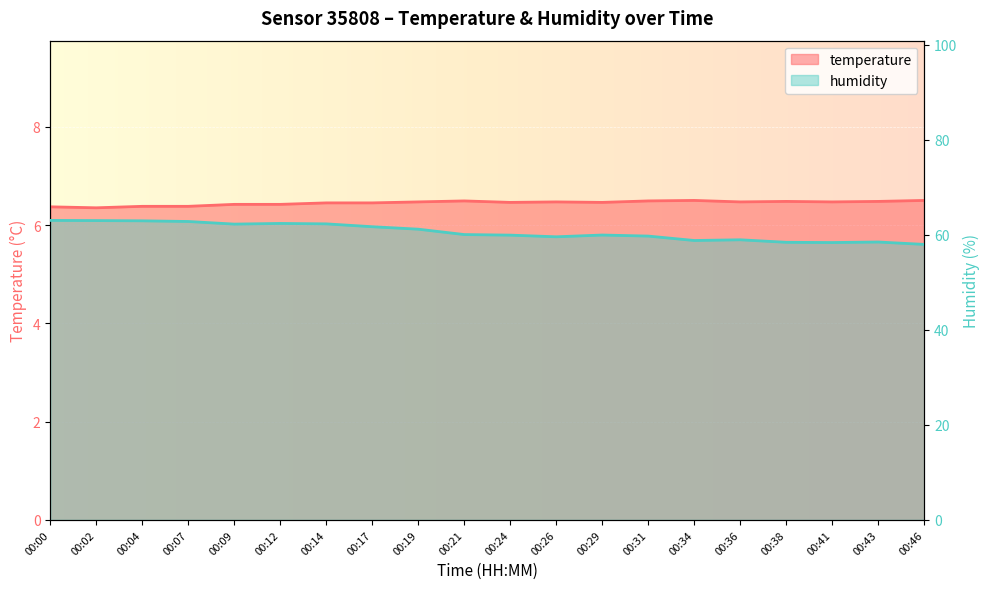

At which category does temperature reach its first local peak?

00:21